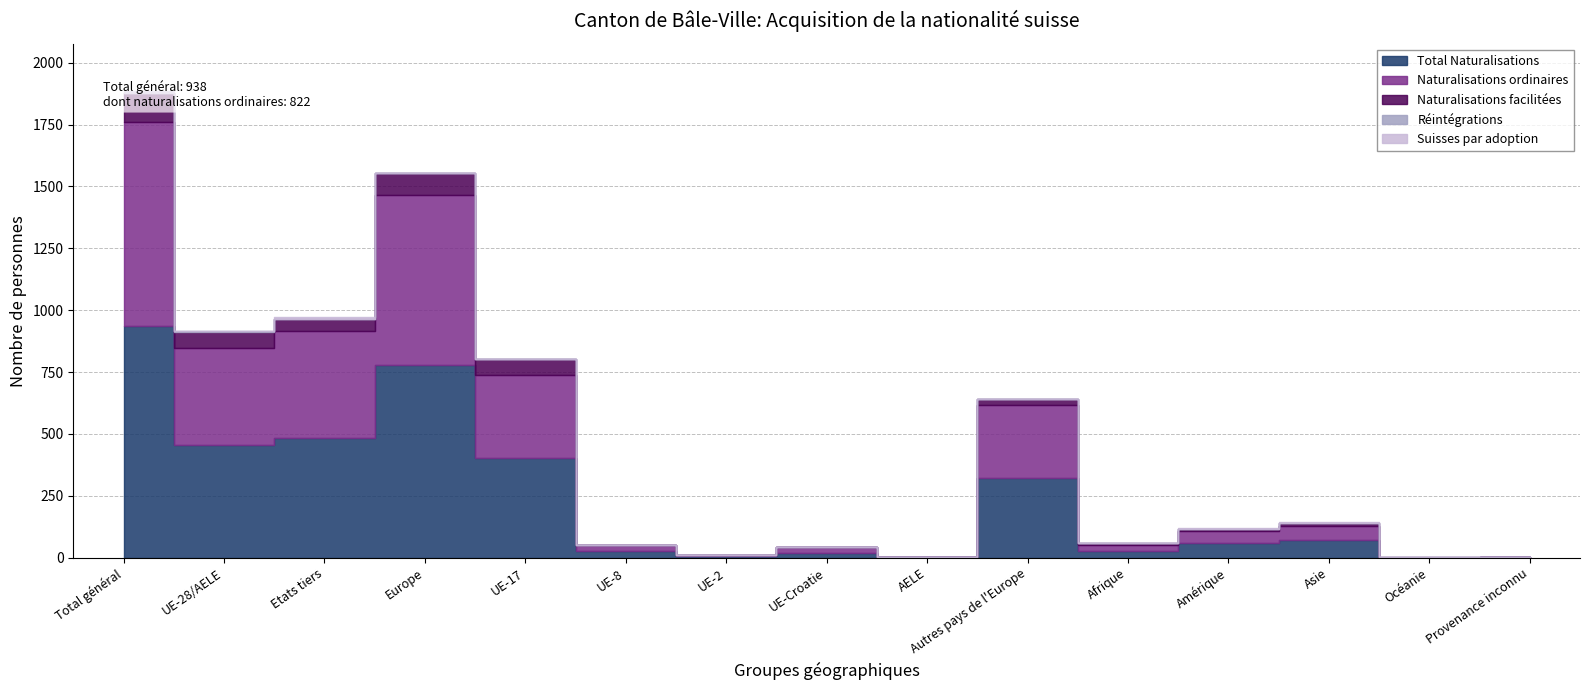

What is the difference between the maximum and minimum values in the Suisses par adoption series?

9